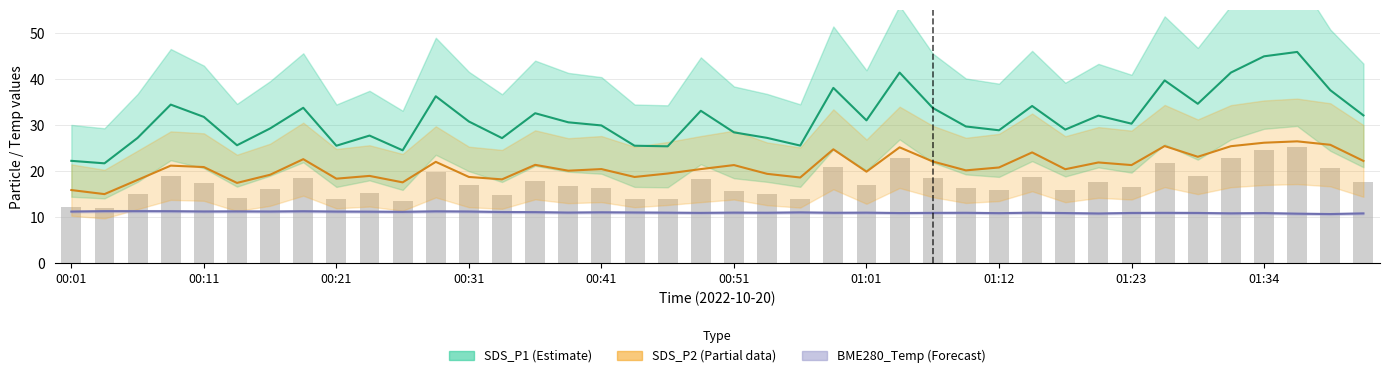

Reading right to left, transcribe all the data shown in this chart.

SDS_P1 (Estimate): 32.1	37.6	45.9	45.0	41.4	34.6	39.7	30.3	32.1	29.1	34.2	28.9	29.7	33.8	41.4	31.1	38.1	25.6	27.2	28.4	33.1	25.4	25.6	29.9	30.6	32.6	27.2	30.8	36.3	24.6	27.8	25.6	33.8	29.3	25.6	31.8	34.5	27.2	21.7	22.3
SDS_P2 (Partial): 22.2	25.8	26.5	26.2	25.4	23.1	25.5	21.4	21.9	20.4	24.1	20.8	20.2	22.1	25.2	19.9	24.8	18.6	19.4	21.4	20.5	19.5	18.8	20.5	20.1	21.4	18.2	18.8	22.1	17.6	19.0	18.4	22.6	19.2	17.5	20.9	21.2	18.1	15.1	15.9
BME280_Temp (Forecast): 10.9	10.7	10.8	10.9	10.9	11.0	11.0	11.0	10.8	10.9	11.0	10.9	11.0	11.0	10.9	11.0	11.0	11.1	11.0	11.0	11.0	11.0	11.1	11.1	11.0	11.1	11.2	11.3	11.3	11.2	11.2	11.3	11.3	11.3	11.3	11.3	11.3	11.3	11.3	11.3